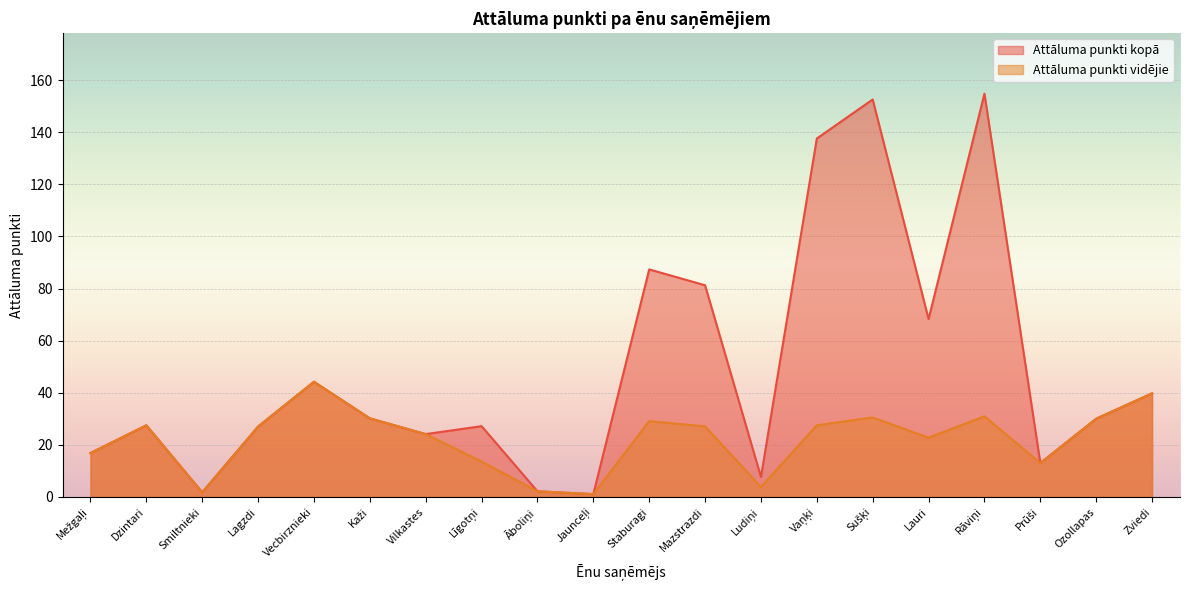

How many values in the Attāluma punkti kopā series are below 30?

10